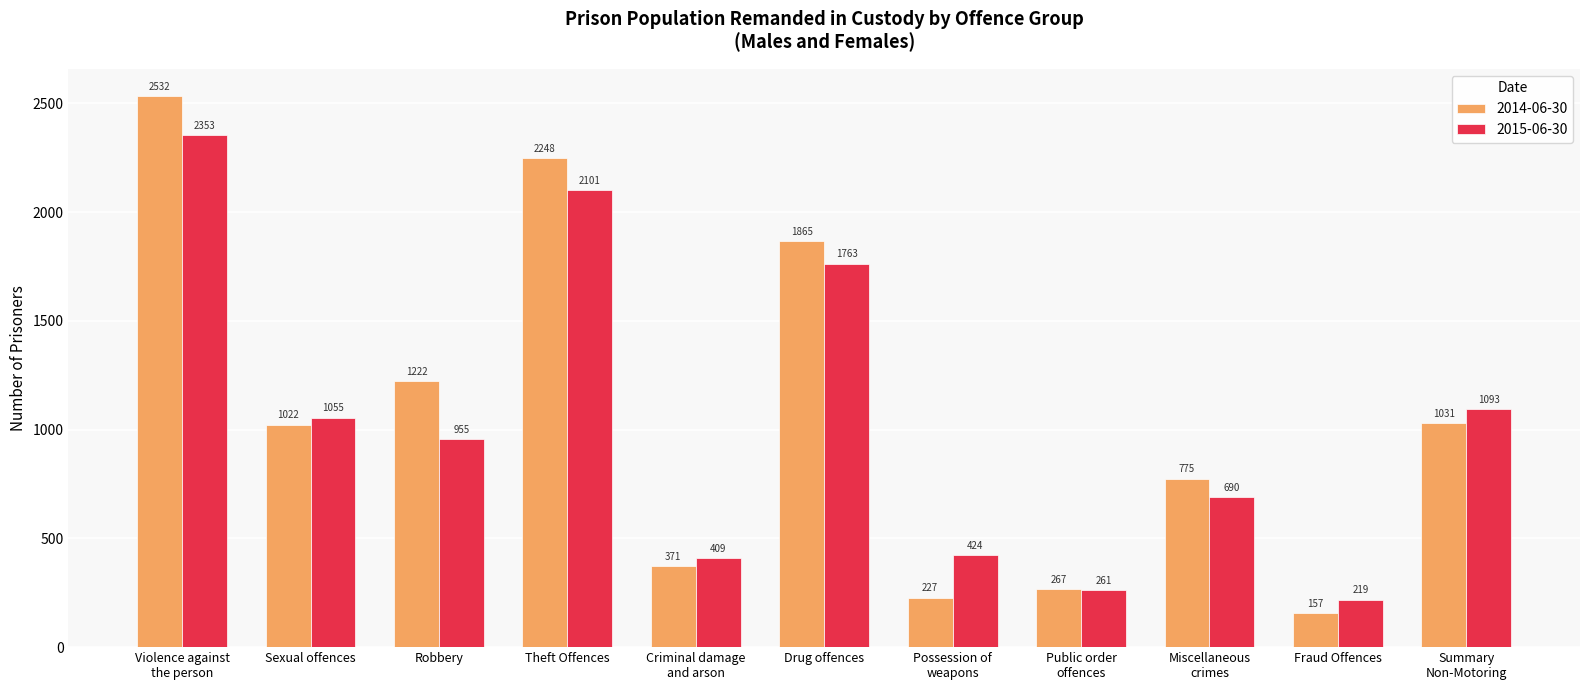

List the series in order of their peak value, lowest first.

2015-06-30, 2014-06-30